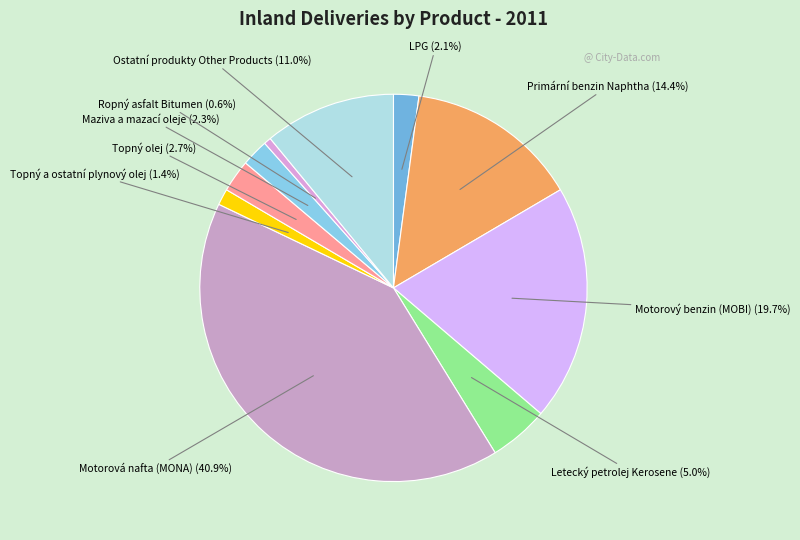

Count the number of slices in the pie.

10